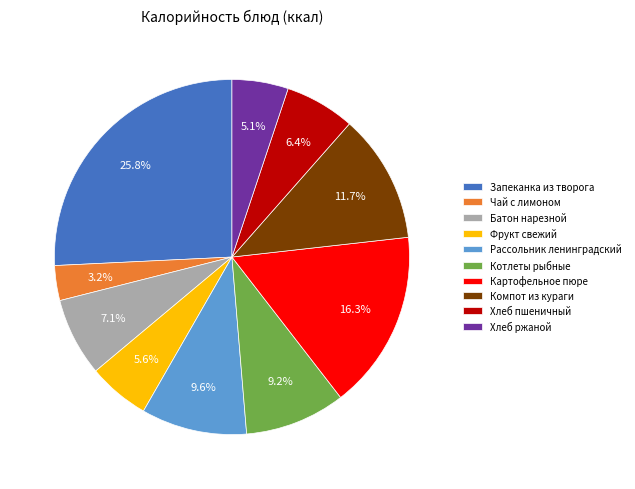

To the nearest percent, what is the average slice percentage?

10%